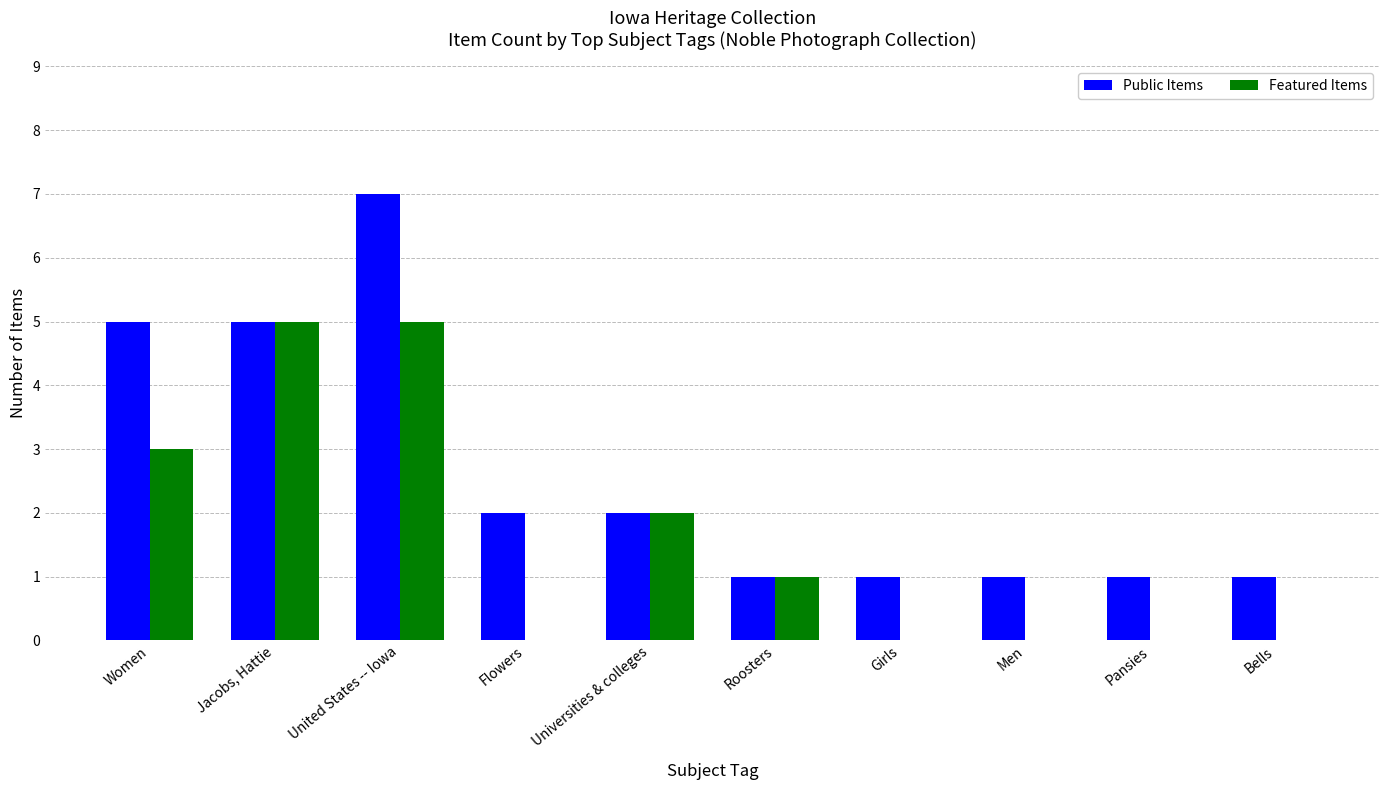

Is the value of Public Items at Jacobs, Hattie greater than the value of Featured Items at Women?

Yes